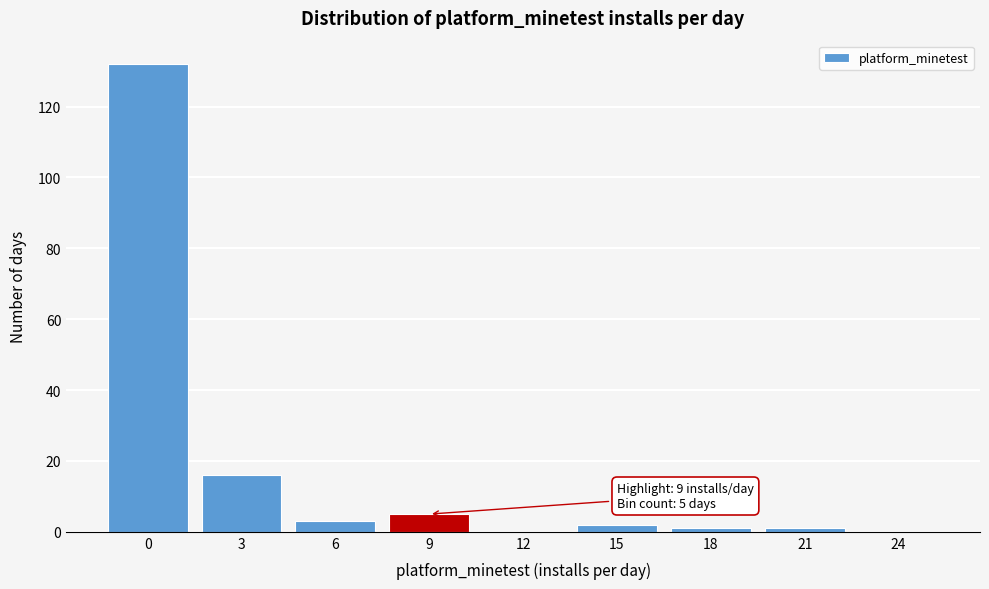

Reading right to left, what are all the values shown in this chart?

24=0	21=1	18=1	15=2	12=0	9=5	6=3	3=16	0=132